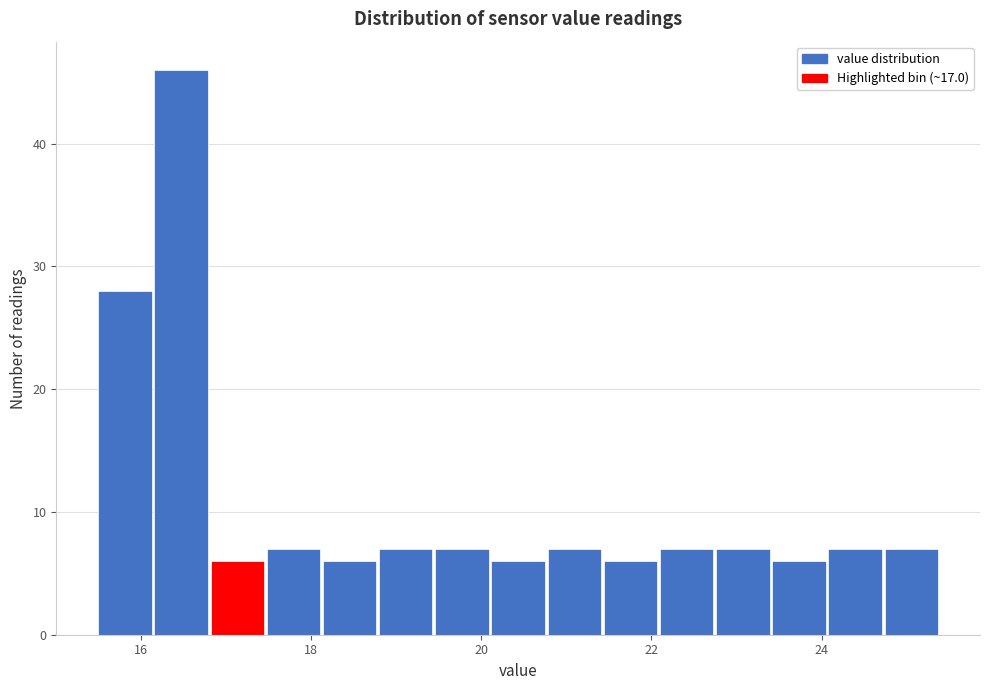

Around what value on the x-axis is the tallest bar? Give the approximate position of its centre, as read against the axis.

16.4